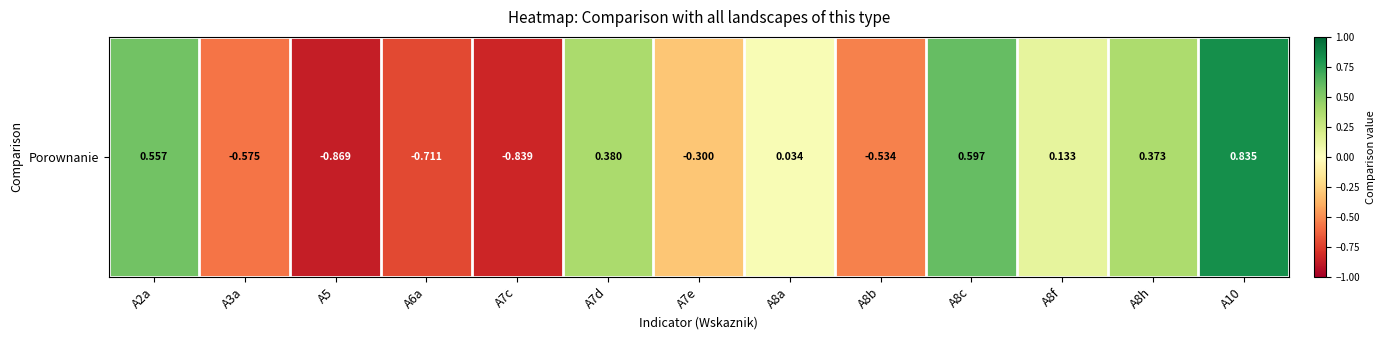

How many data points are less than 0?

6